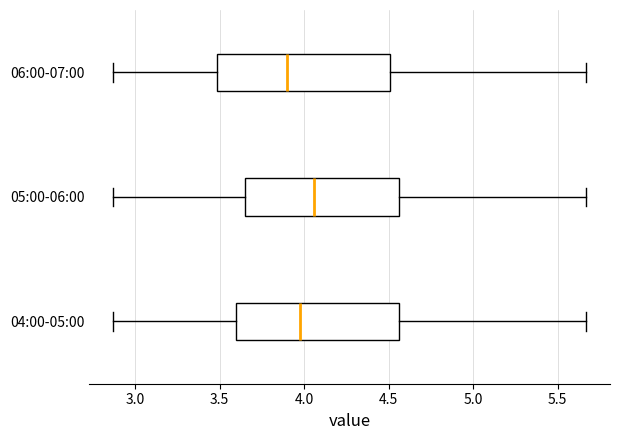

Reading bottom to top, read every box against the x-axis: the position of its median line, the range the box covers, and the ends of its whiskers. The values are not printed on the chart, so give them approximately, as read against the axis.

04:00-05:00: median 4.00, box 3.60 to 4.55, whiskers 2.85 to 5.65
05:00-06:00: median 4.05, box 3.65 to 4.55, whiskers 2.85 to 5.65
06:00-07:00: median 3.90, box 3.50 to 4.50, whiskers 2.85 to 5.65